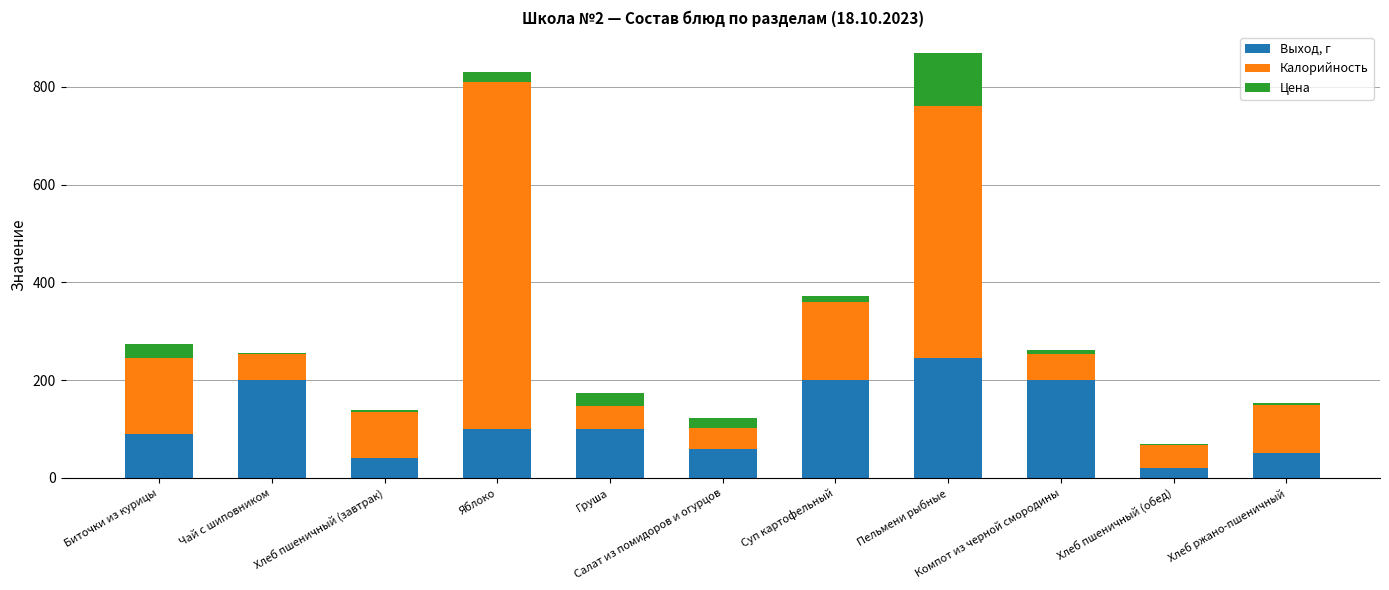

What is the approximate value of Выход, г at Хлеб пшеничный (обед)?

20.0